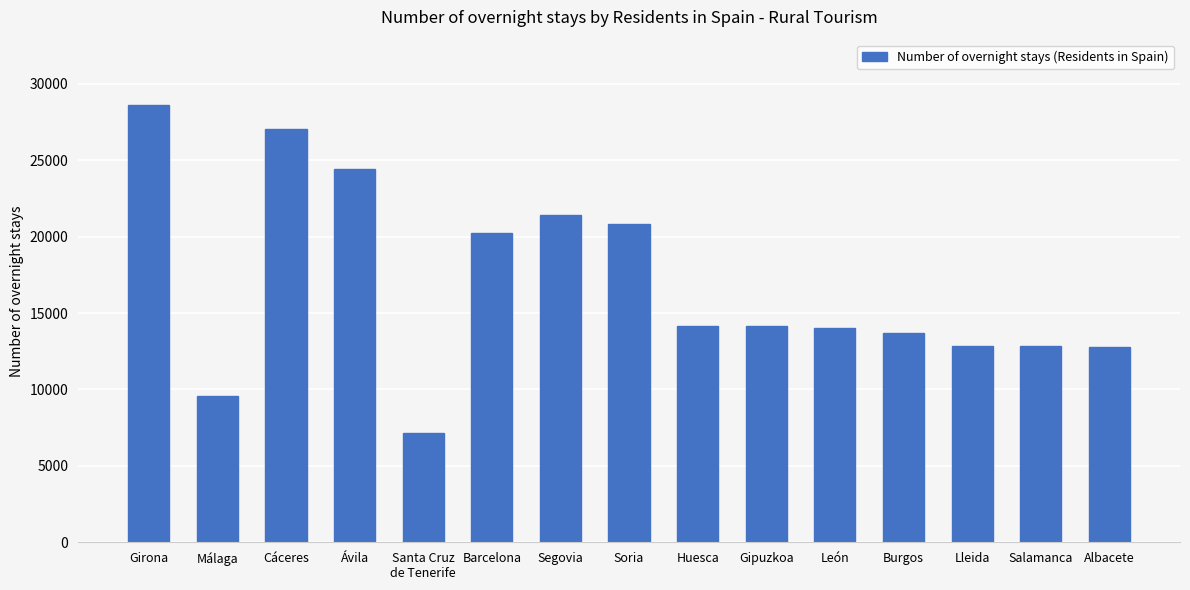

What is the average value?

16920